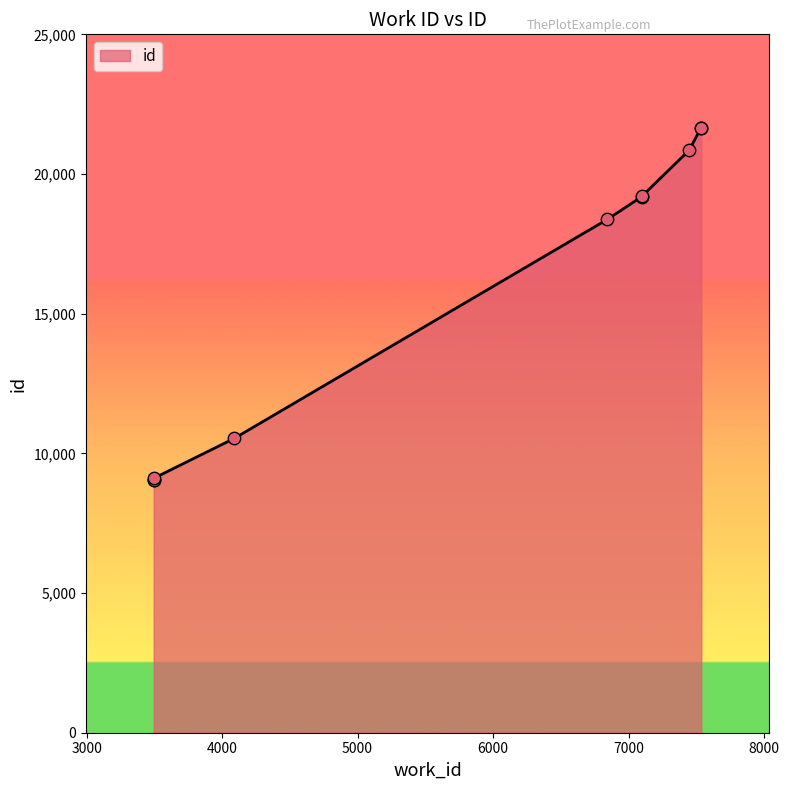

What is the change in value from 3495 to 7535?

+12595